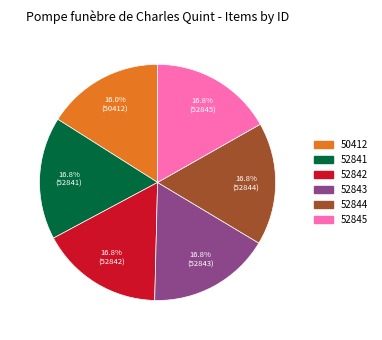

True or false: 52845 accounts for 17% of the total.

True